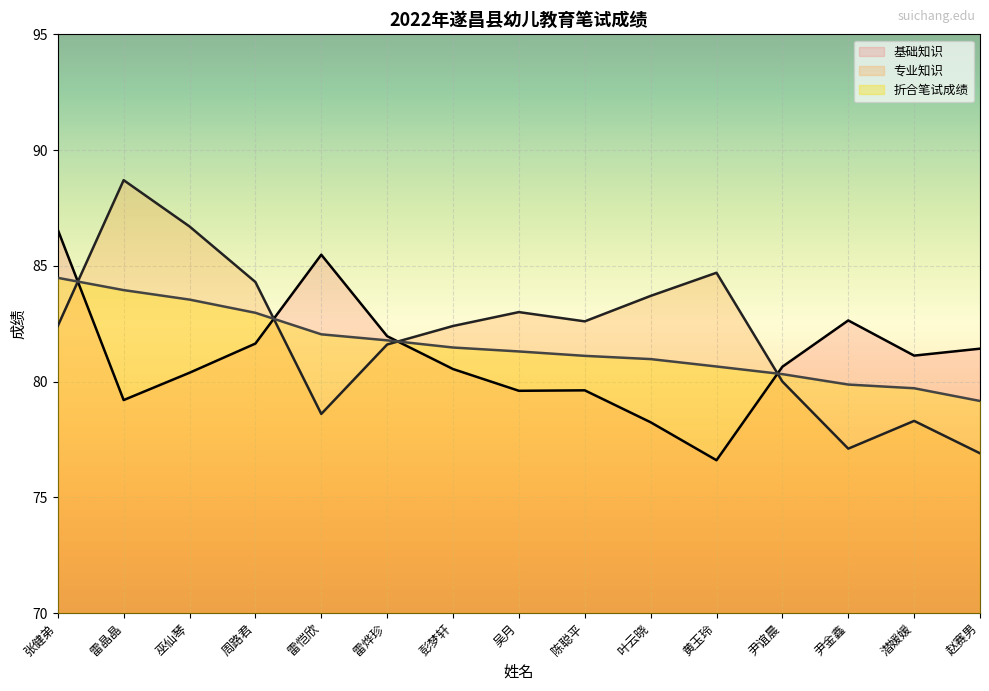

What is the average value of the 基础知识 series?

81.0